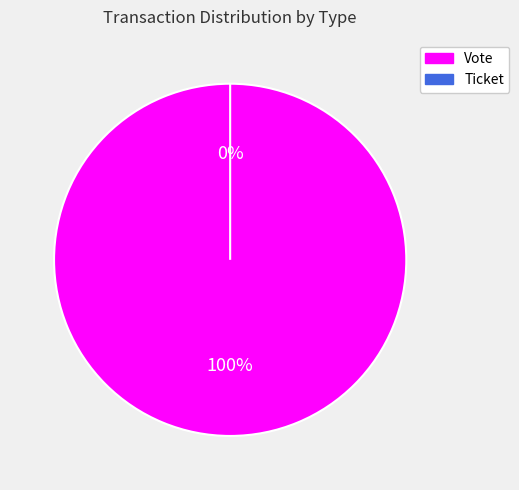

Which category accounts for the majority?

Vote